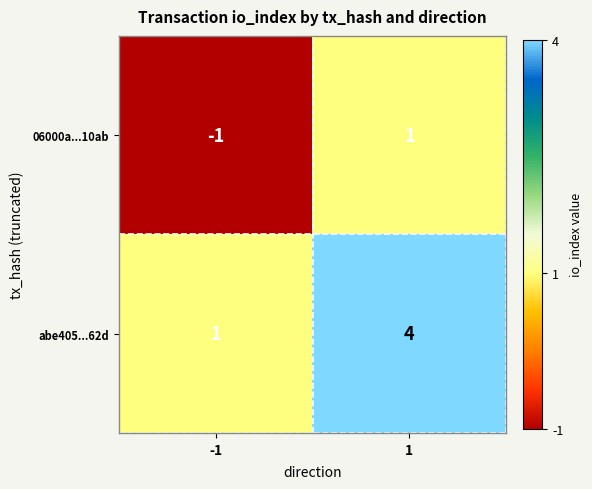

What is the sum of the abe405...62d values at 1 and -1?

5